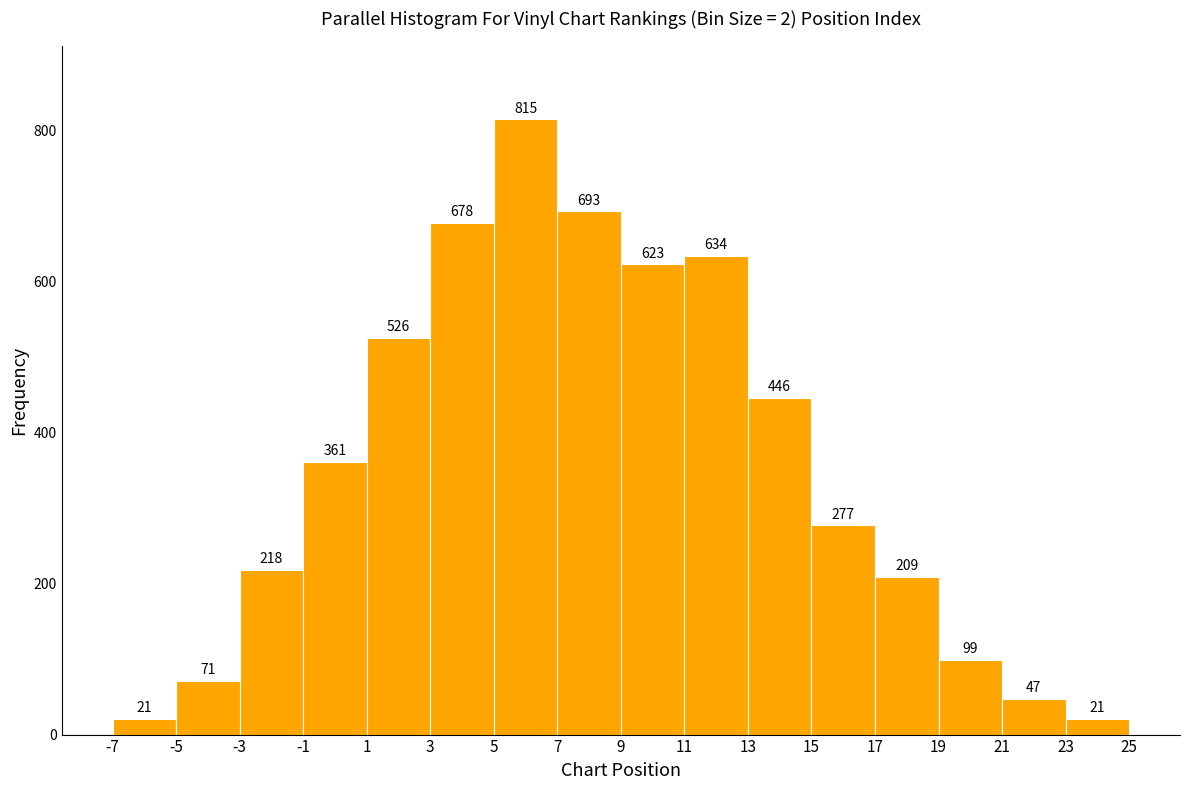

How tall is the bar that spans 17 to 19 on the x-axis?

209